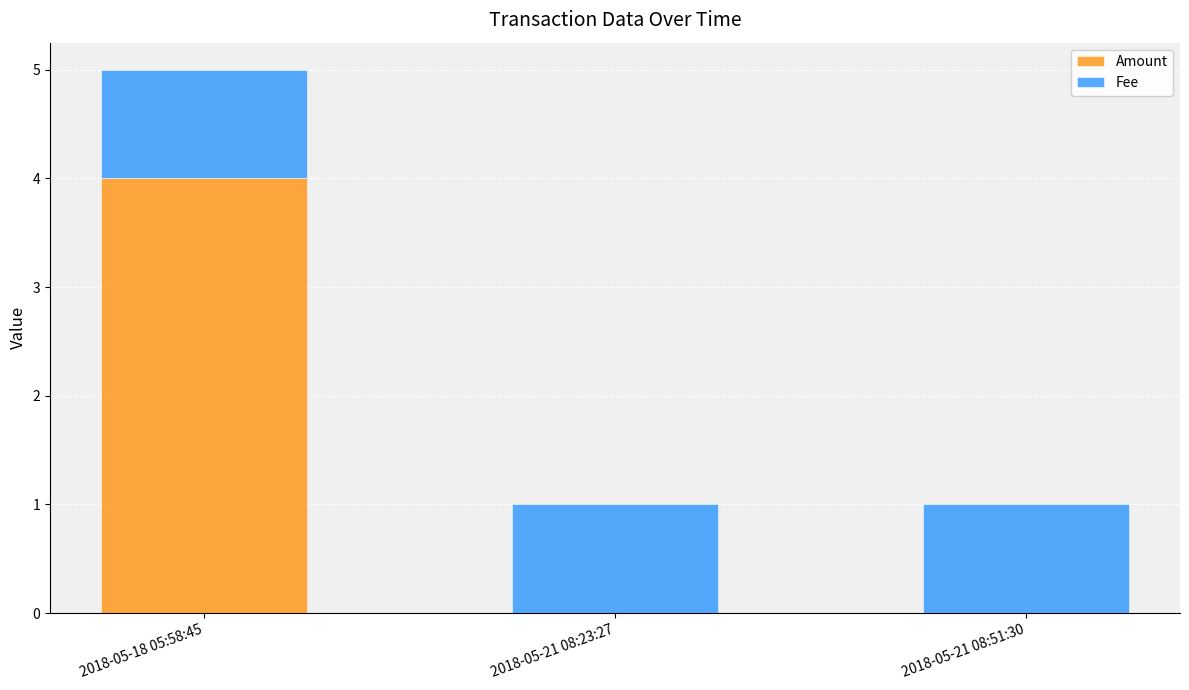

At which category is the sum across all series the highest?

2018-05-18 05:58:45